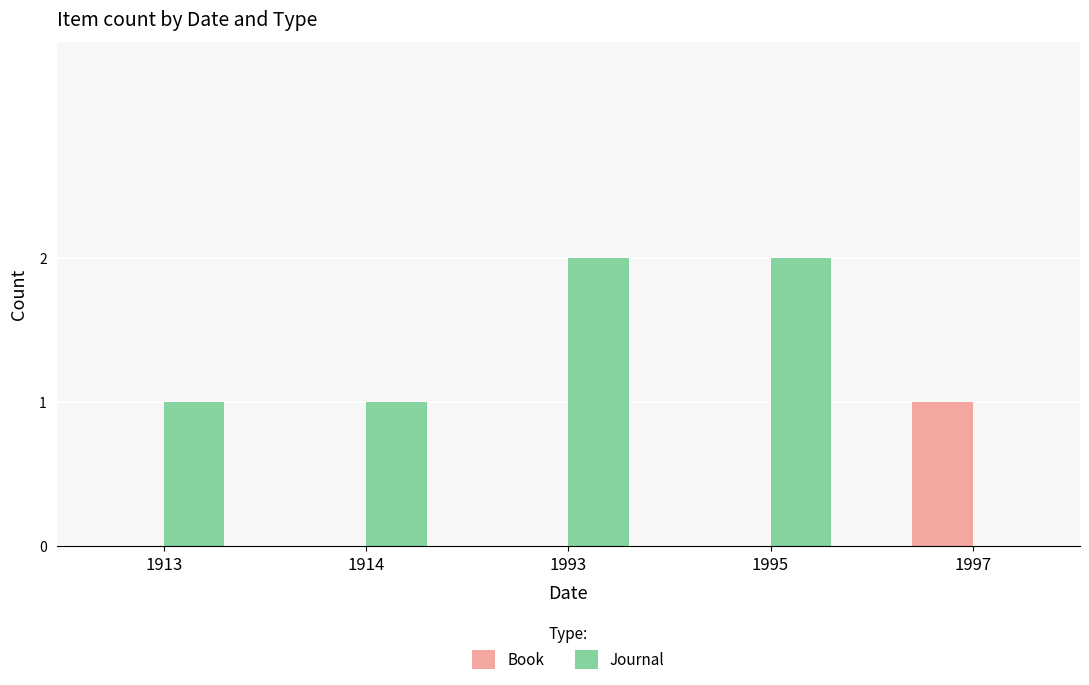

Reading right to left, transcribe all the data shown in this chart.

Book: 1997=1	1995=0	1993=0	1914=0	1913=0
Journal: 1997=0	1995=2	1993=2	1914=1	1913=1